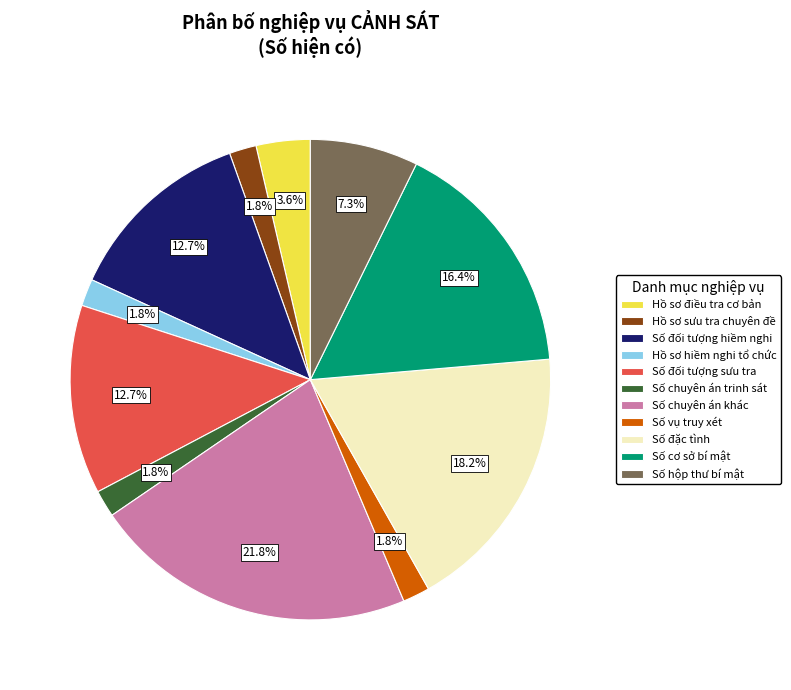

Count the number of slices in the pie.

11